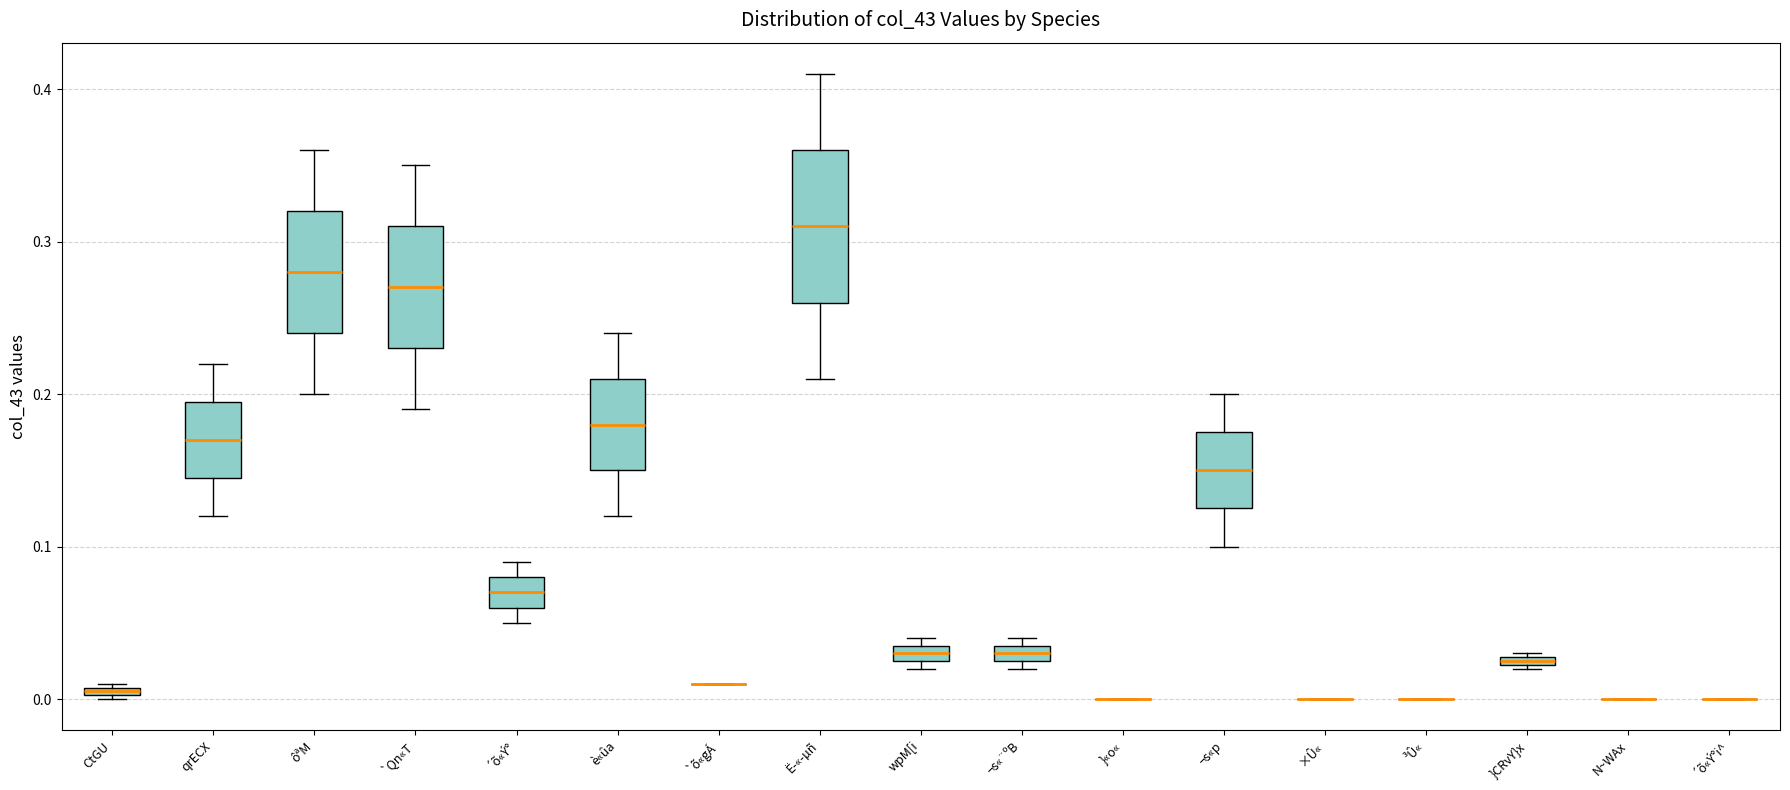

Which box is the tallest, from its lower edge to its upper edge?

Ë­«­µñ